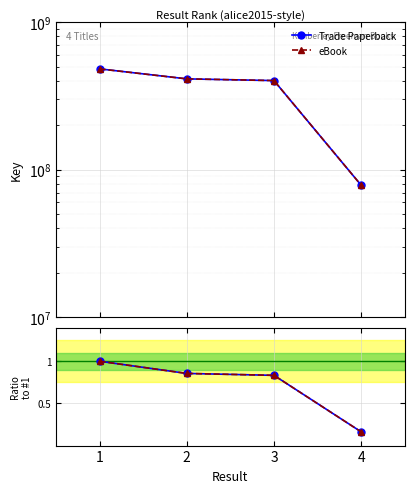

At 1, list the series in order from smallest to largest.

Trade Paperback, eBook